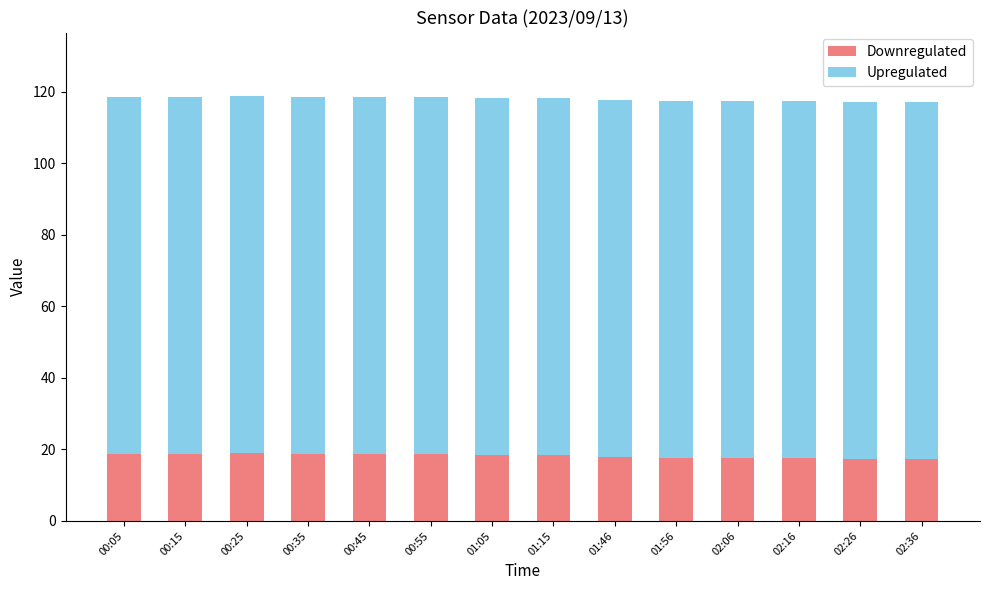

What is the difference between the maximum and minimum values in the Downregulated series?

1.6